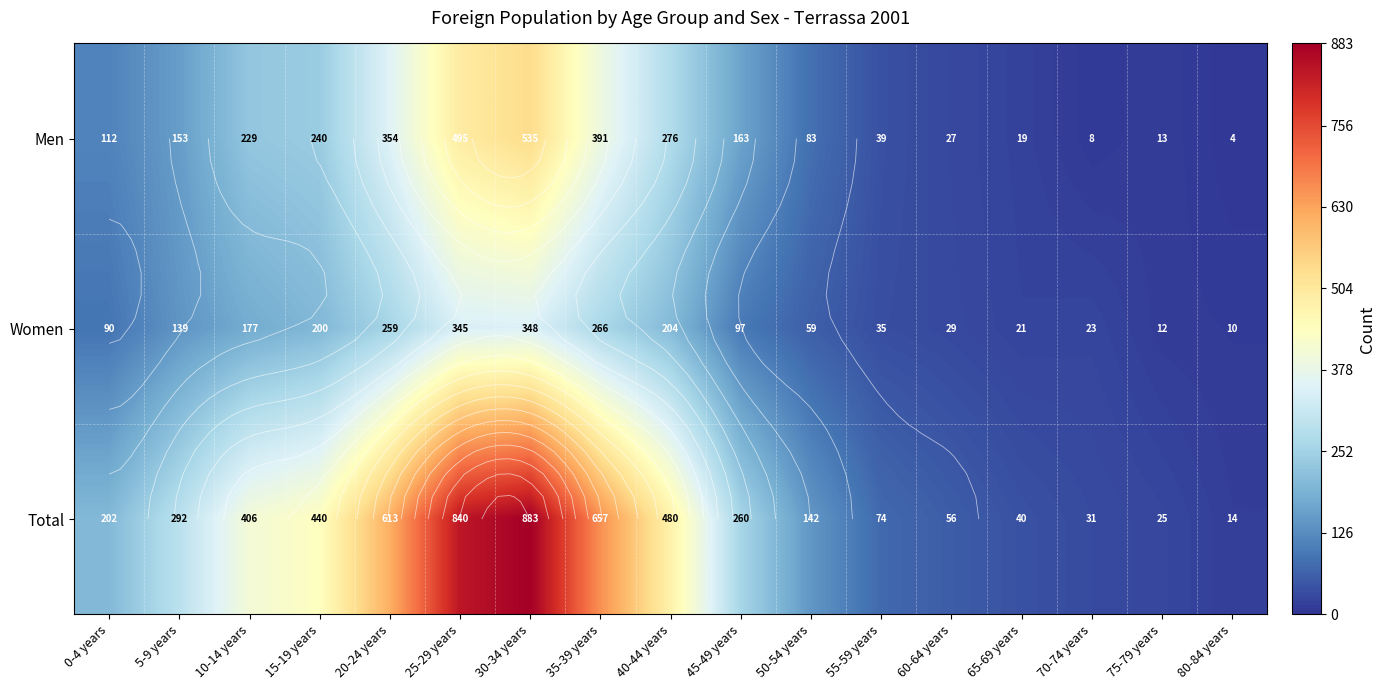

At 30-34 years, list the series in order from smallest to largest.

Women, Men, Total